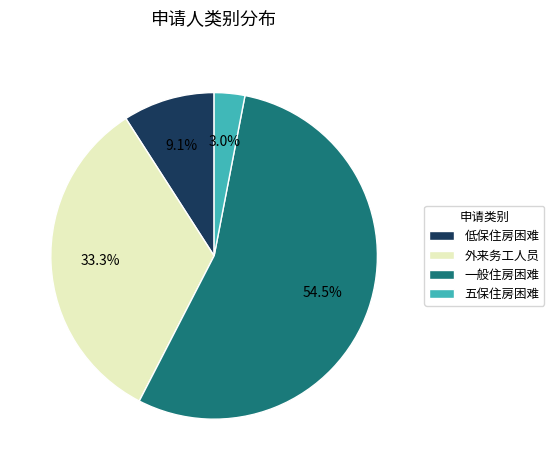

Is the sum of 低保住房困难 and 五保住房困难 greater than half?

No